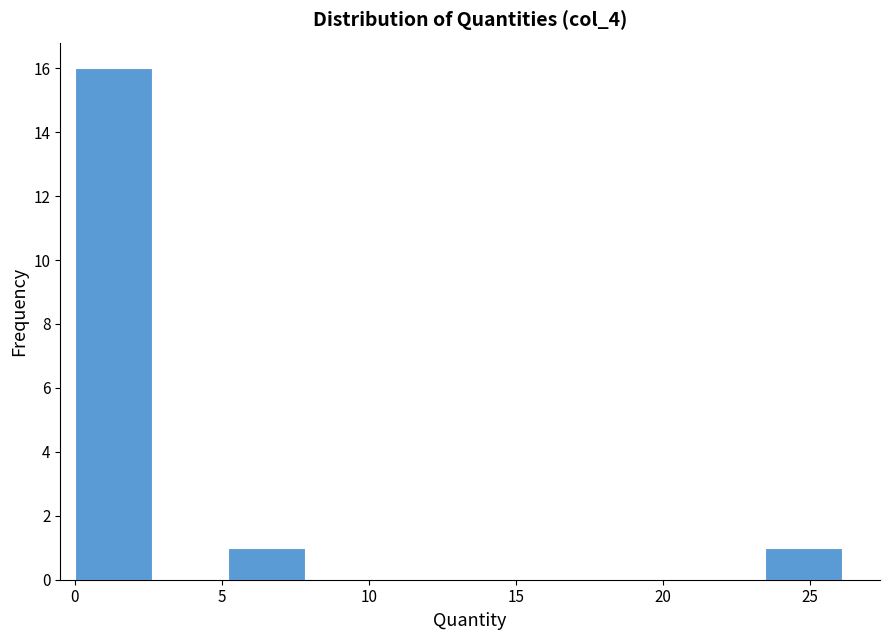

How tall is the bar that spans 0.0 to 2.5 on the x-axis? Neither the bar edges nor the heights are printed on the chart, so give them approximately, as read against the axes.

16